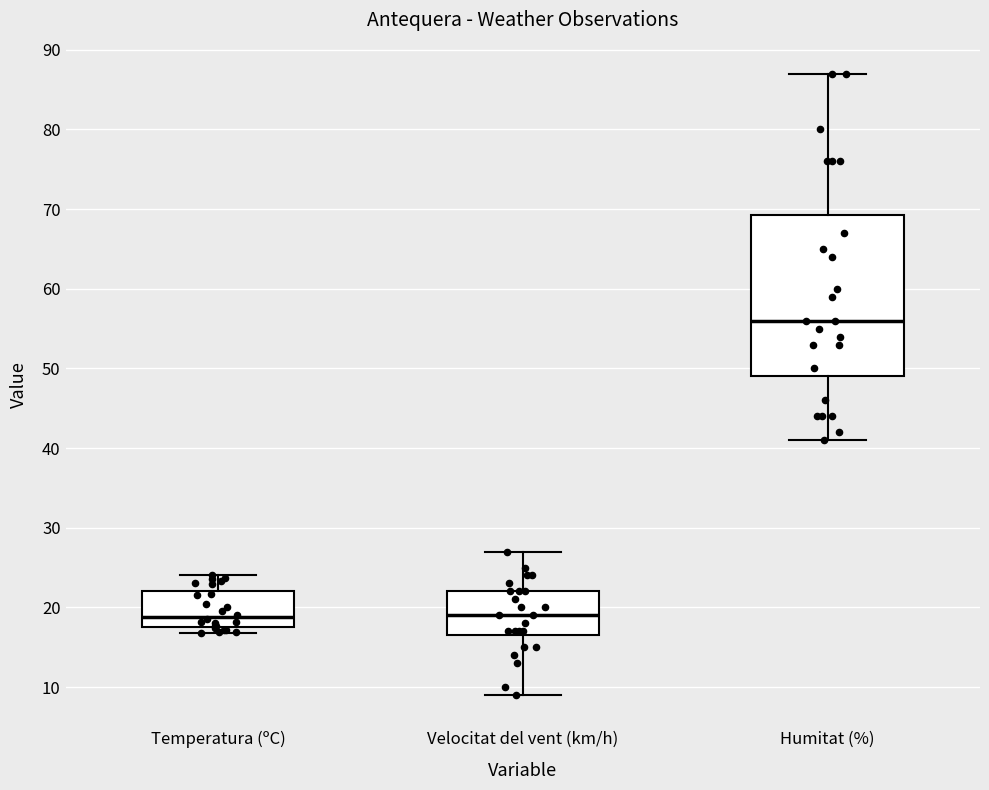

Which box is the tallest, from its lower edge to its upper edge?

Humitat (%)